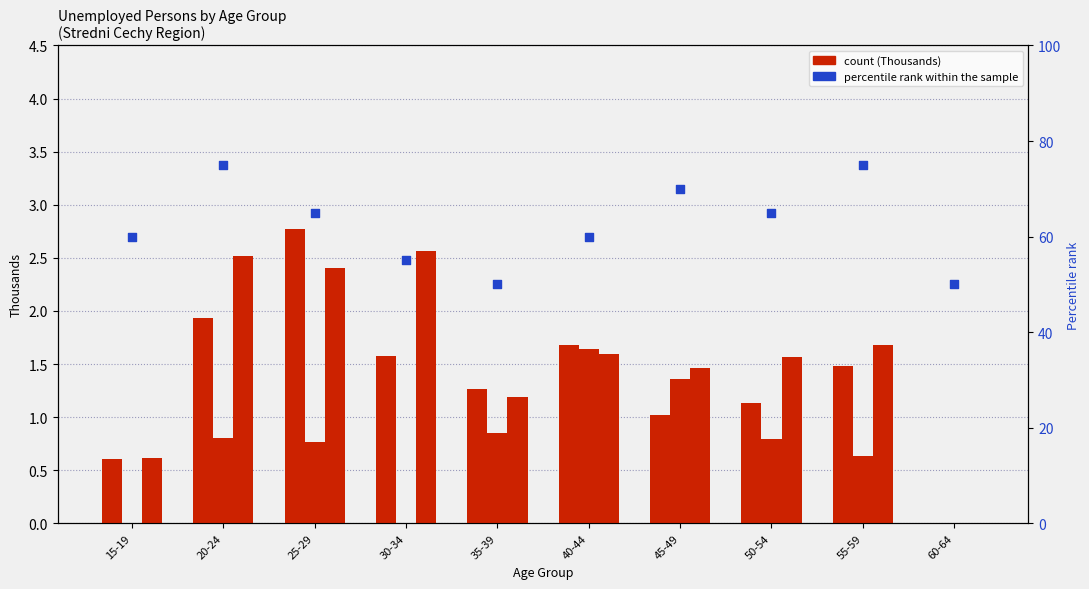

What is the total value across all series at 25-29?

70.9